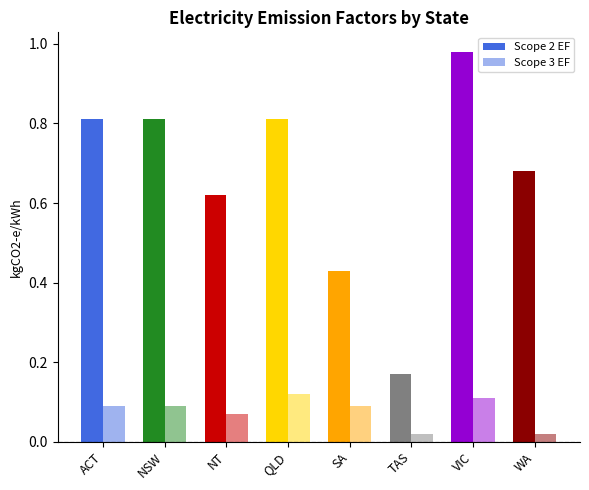

How many categories are shown in the chart?

8